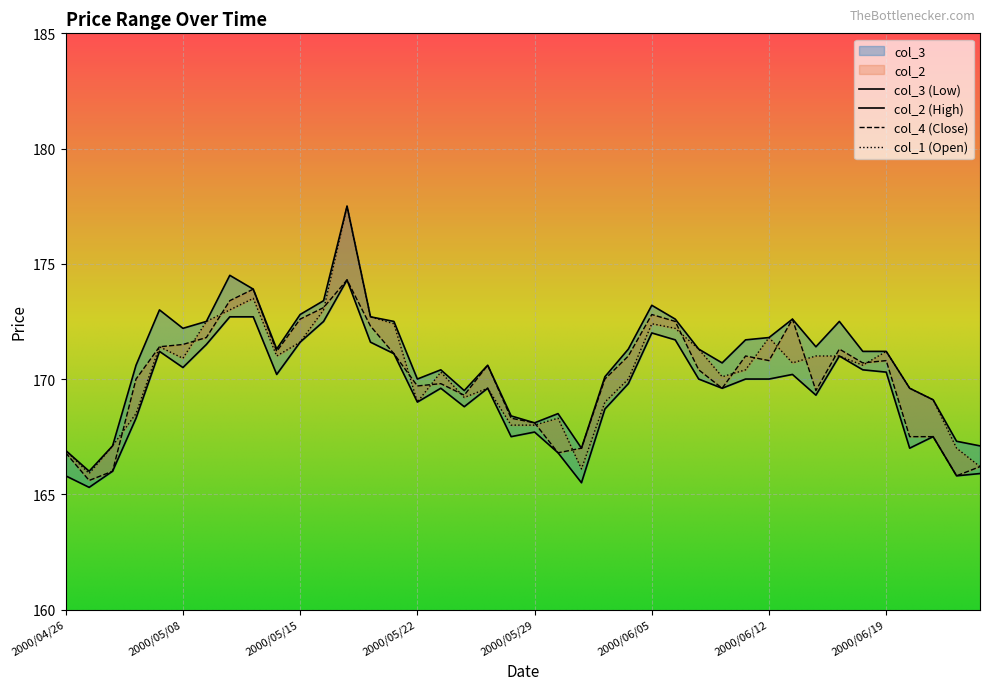

What is the sum of the col_1 values at 2000/05/15 and 2000/05/11?

345.1